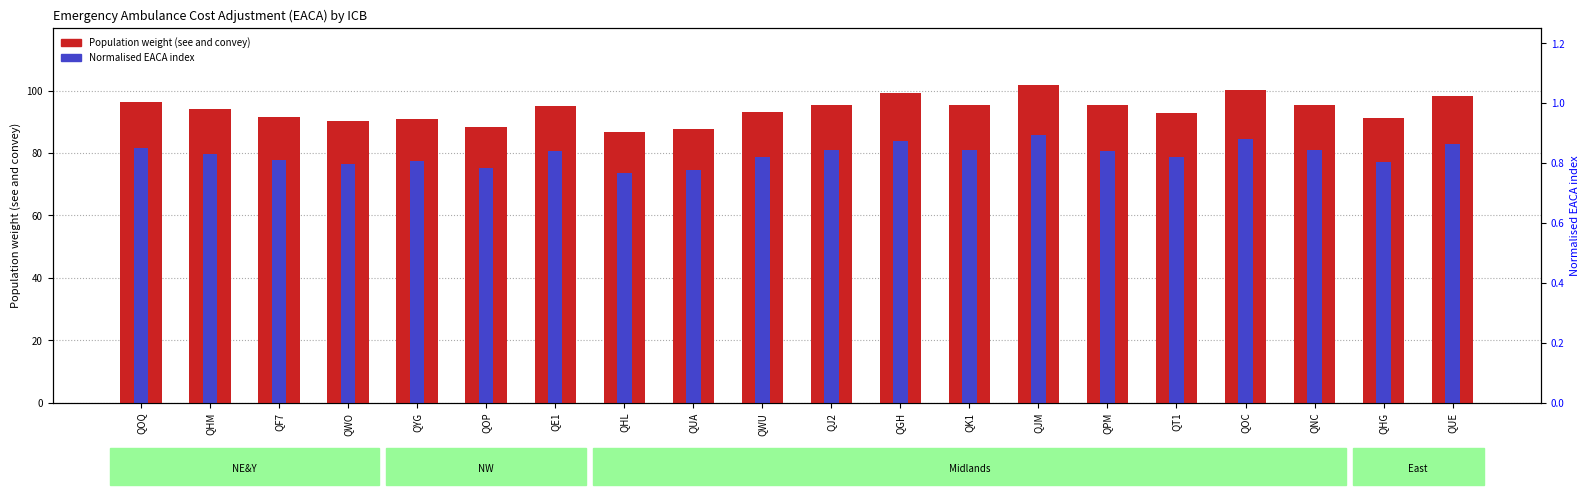

How many bars are there in each group?

2